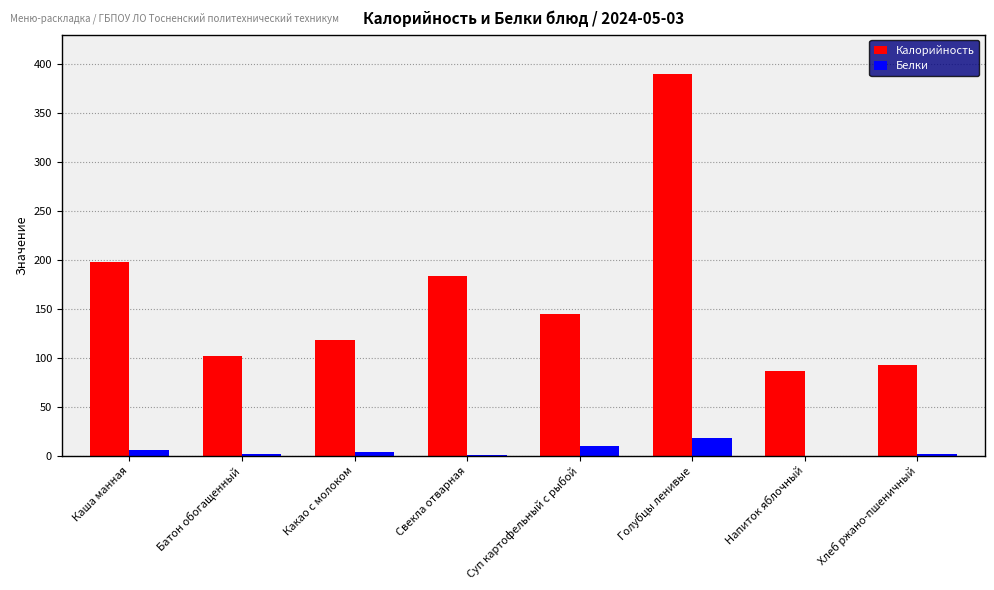

Are the bars horizontal?

No